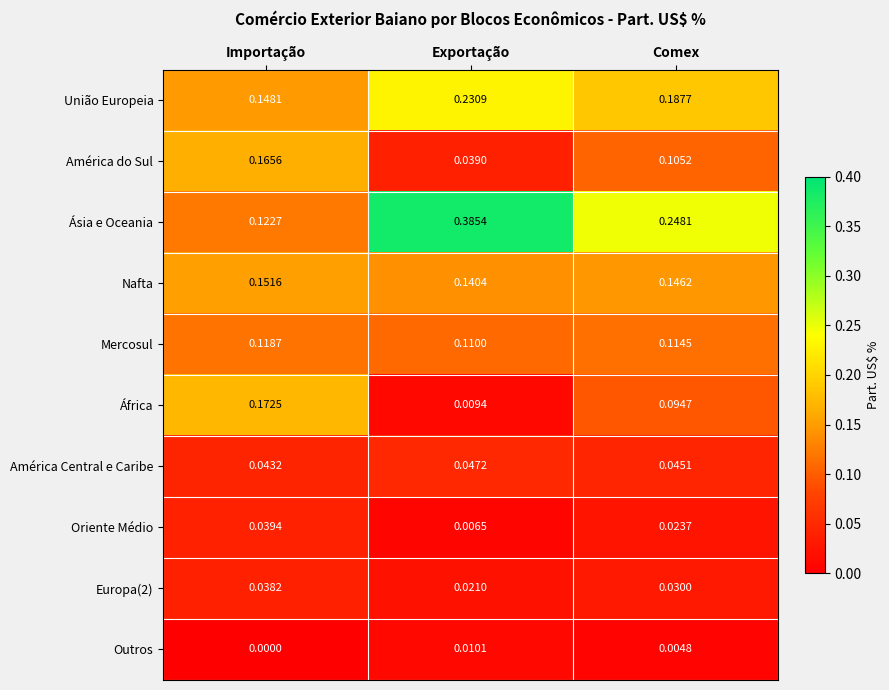

What is the total value across all series at Importação?

1.0